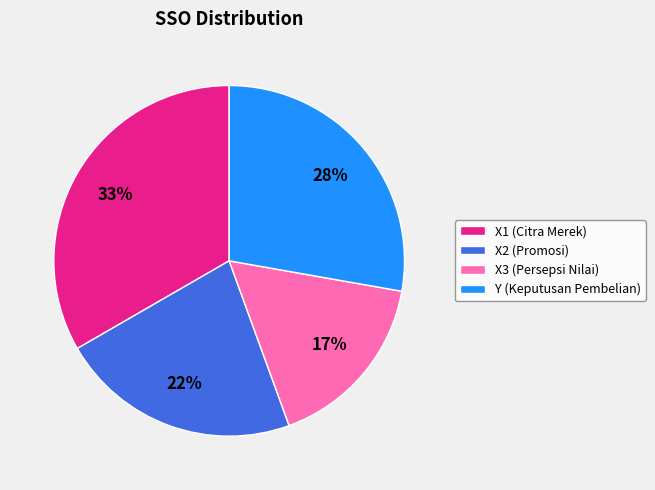

Which category has the smallest portion of the pie?

X3 (Persepsi Nilai)